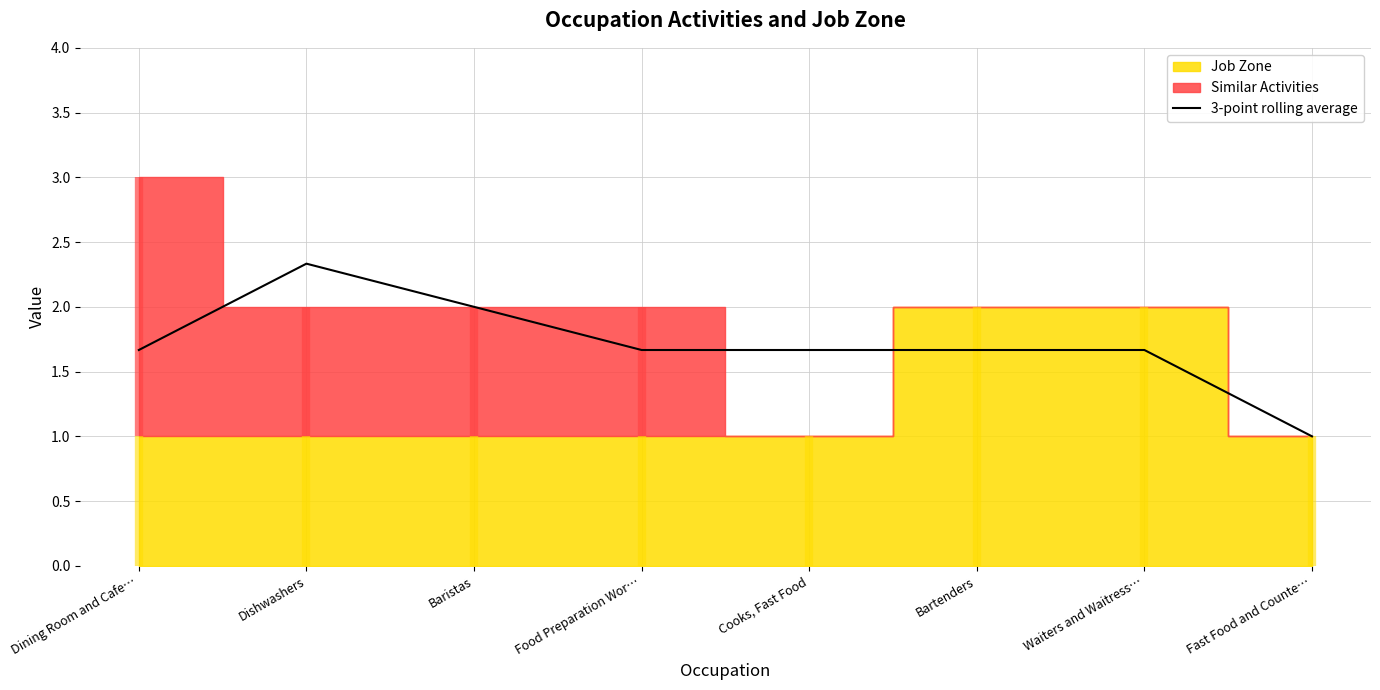

What is the label of the 5th point from the right?

Food Preparation Wor…